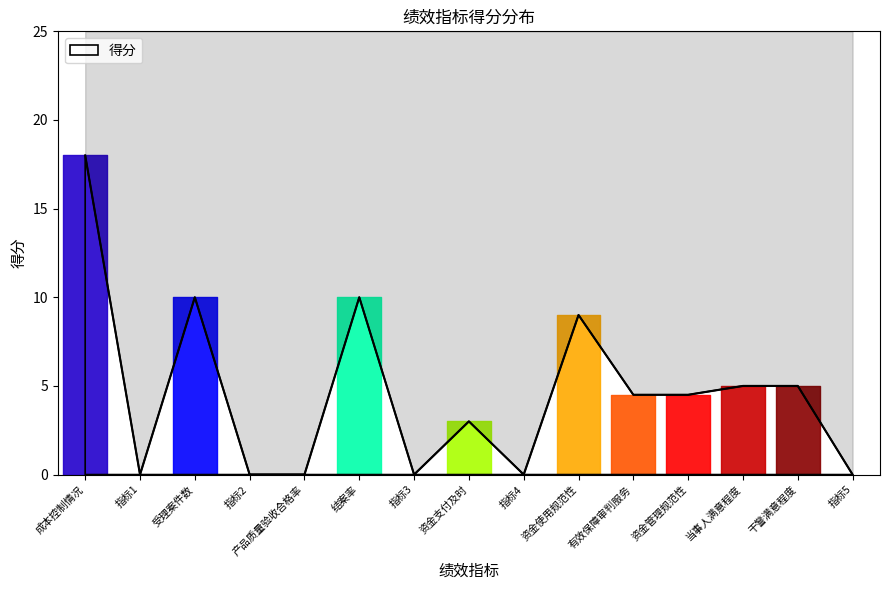

What is the difference between the values at 资金支付及时 and 成本控制情况?

15.0